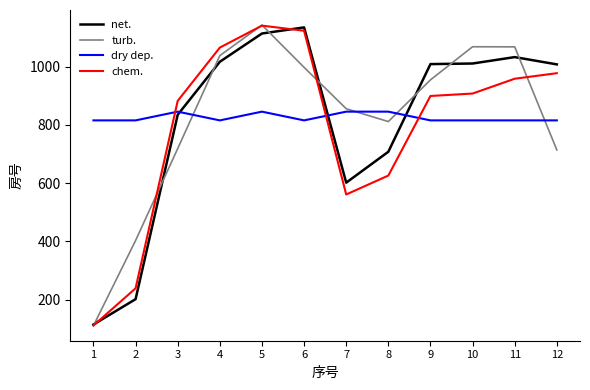

How many intersections are there between chem. and dry dep.?

3